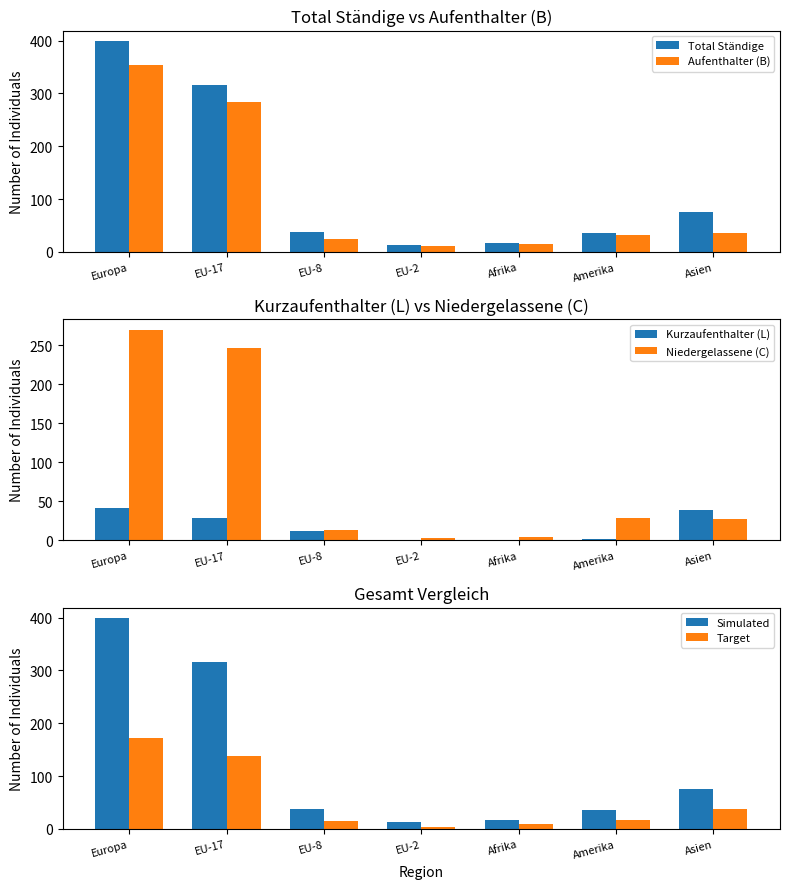

What is the difference between the second highest and second lowest values in the Total Ständige series?

298